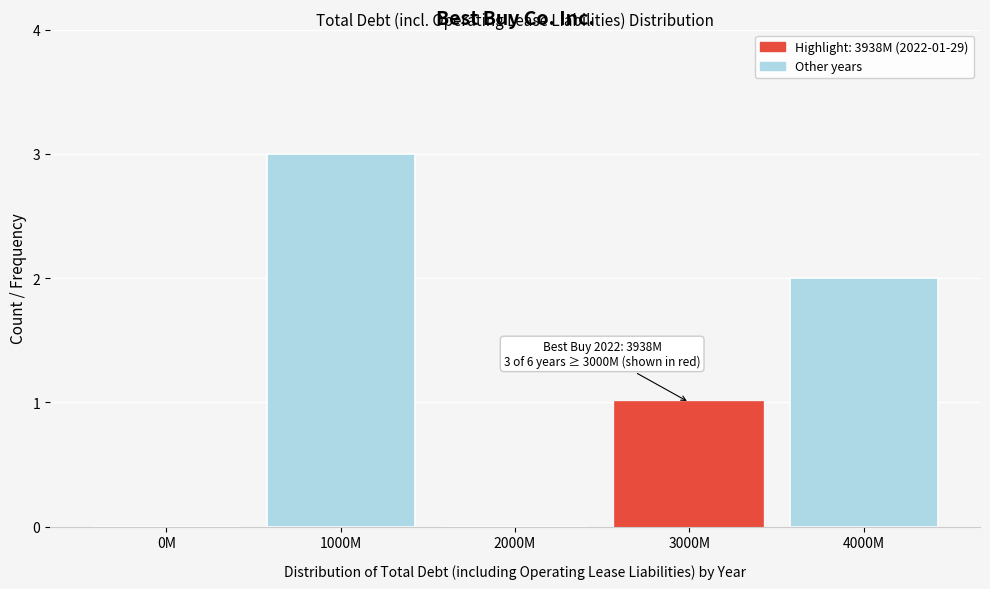

Reading right to left, extract all data points from this chart.

4000M=2	3000M=1	2000M=0	1000M=3	0M=0